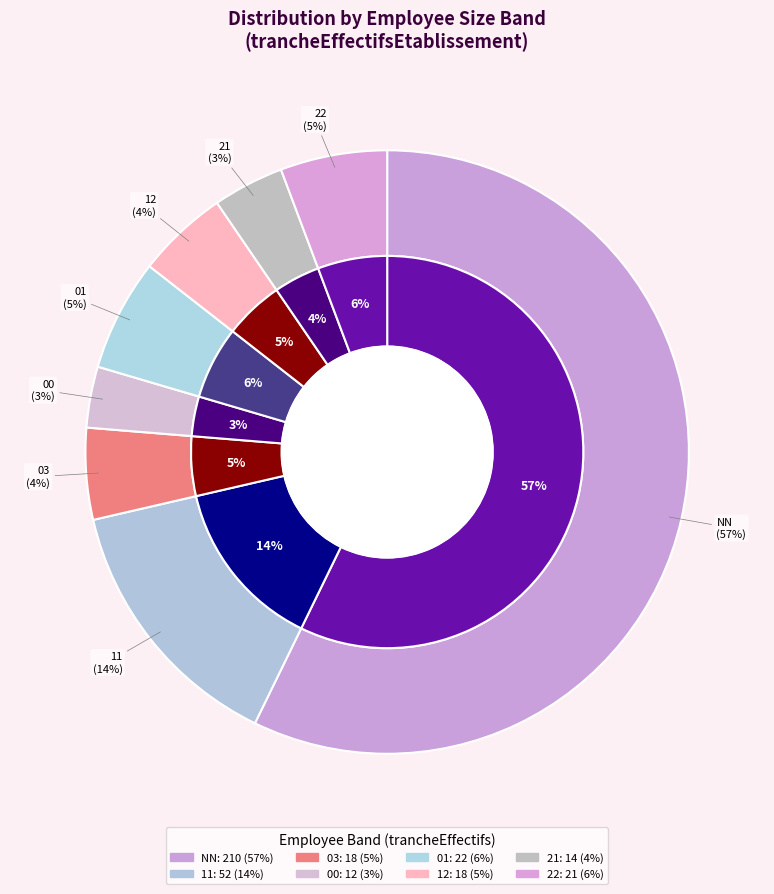

Is it true that 03 is 1% of the pie?

False